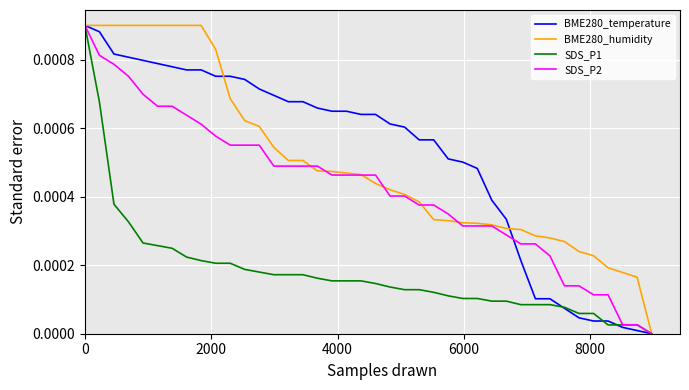

How many times do BME280_temperature and SDS_P1 cross each other?

3